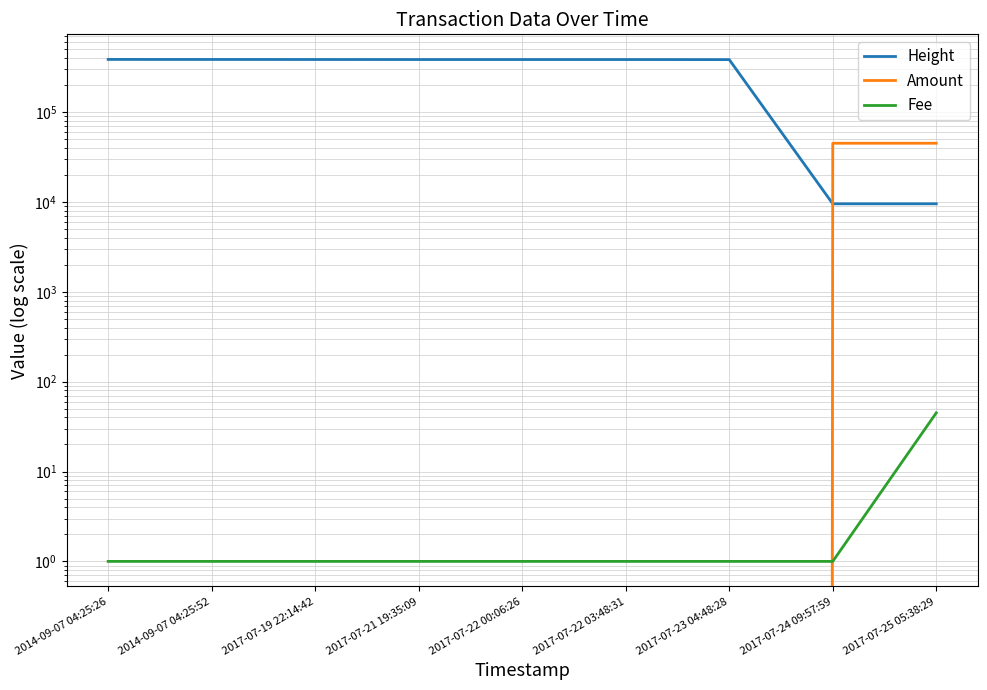

How many lines are shown in the chart?

3